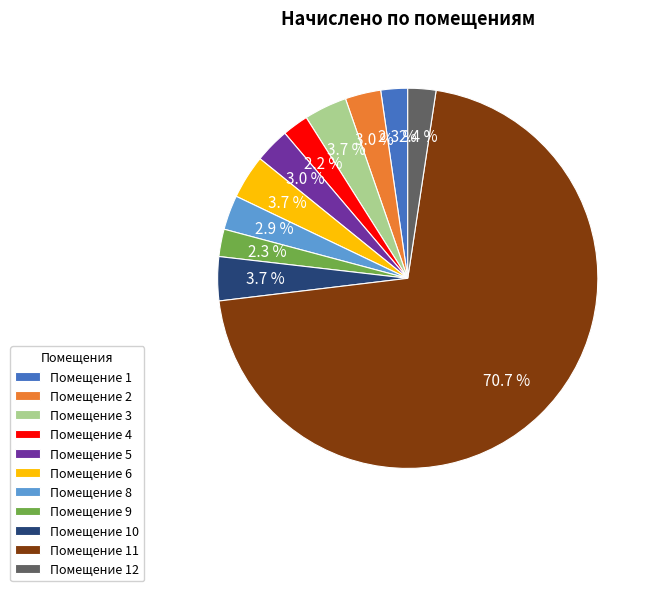

Between Помещение 10 and Помещение 1, which is larger?

Помещение 10